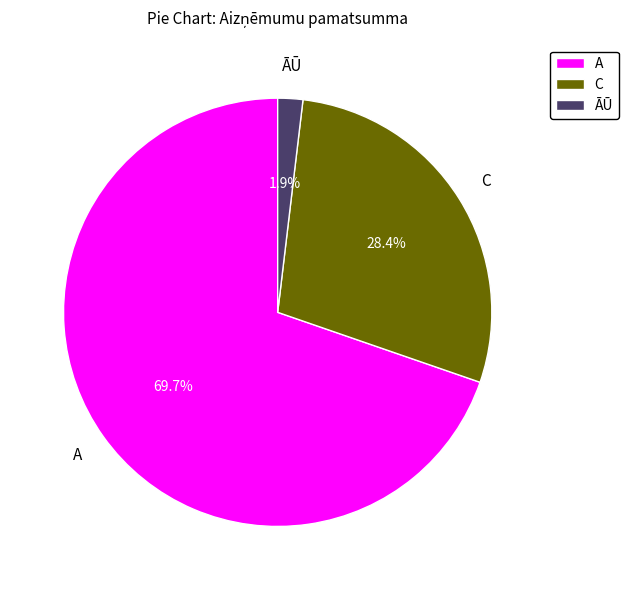

Rank the categories by value from highest to lowest.

A, C, ĀŪ